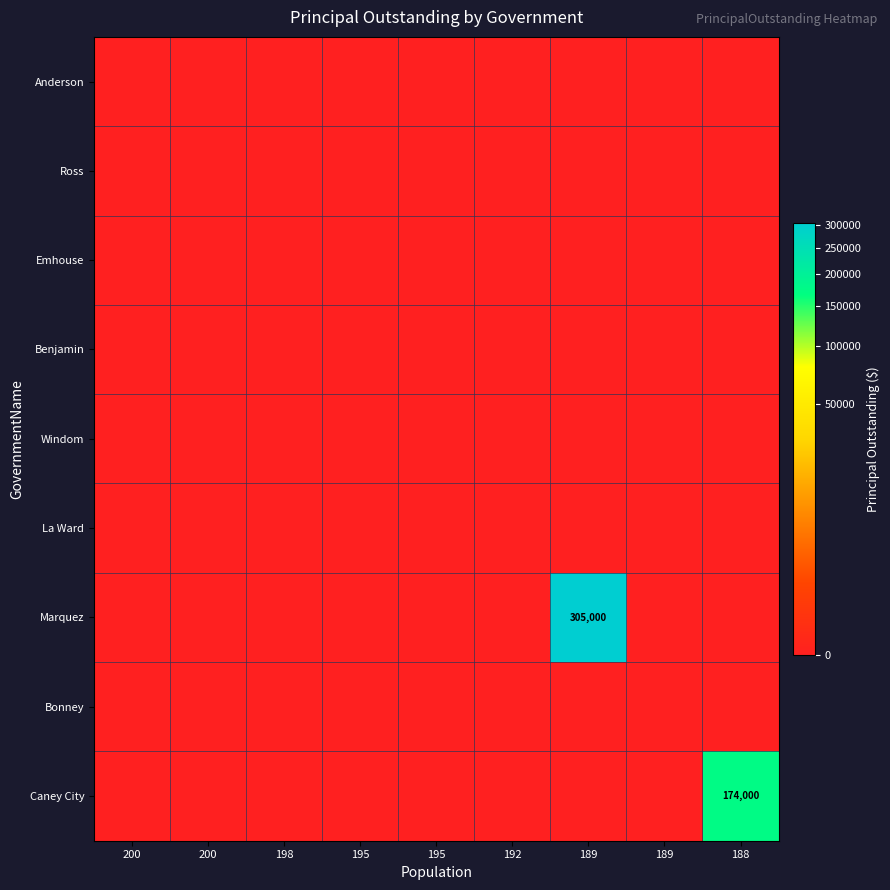

What is the spread (max minus min) of values at 189?

305000